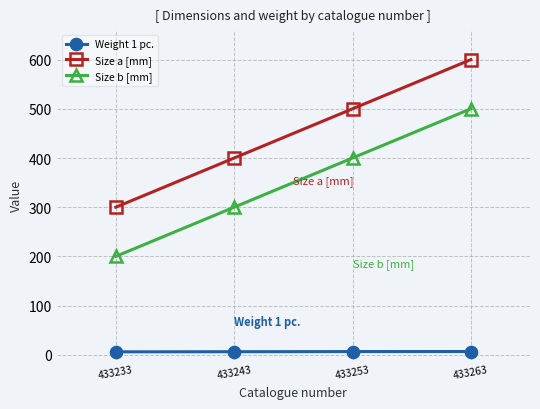

At which category is the sum across all series the highest?

433263